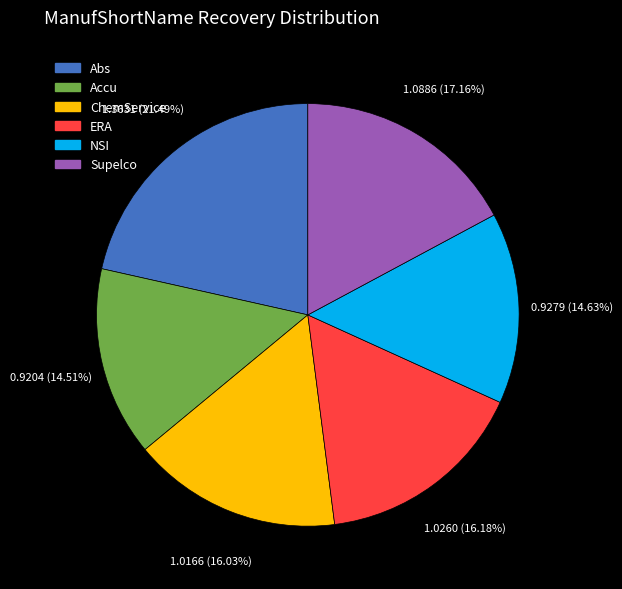

Is the sum of NSI and Supelco greater than half?

No